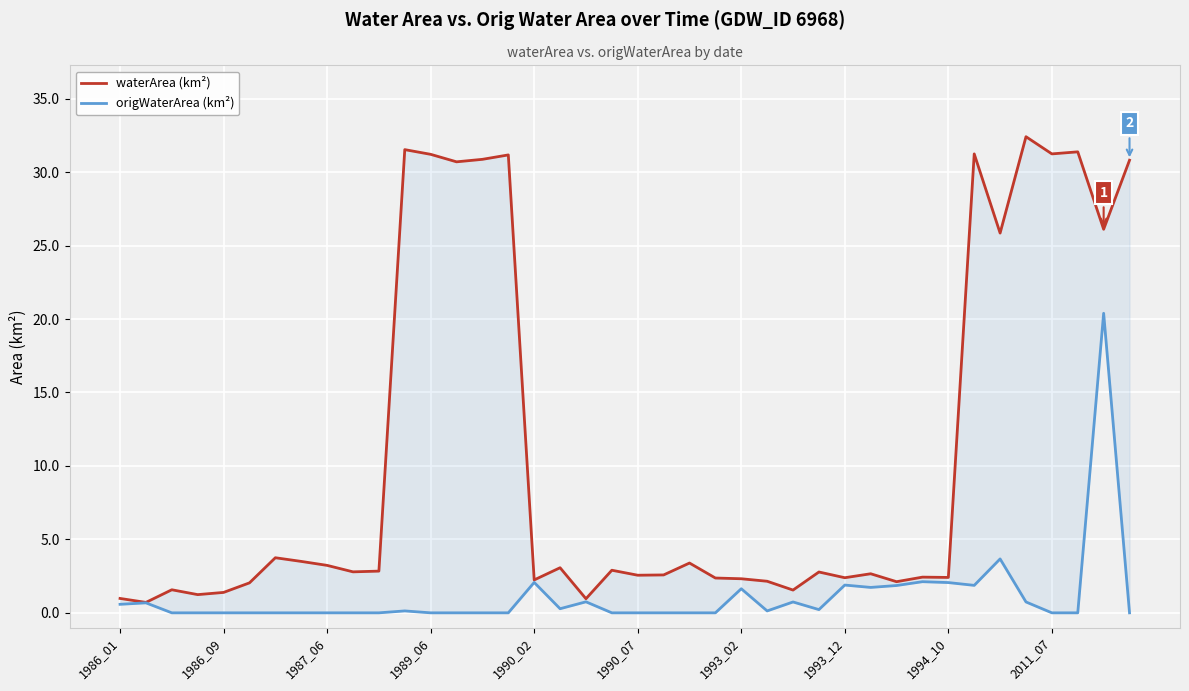

How many lines are shown in the chart?

2